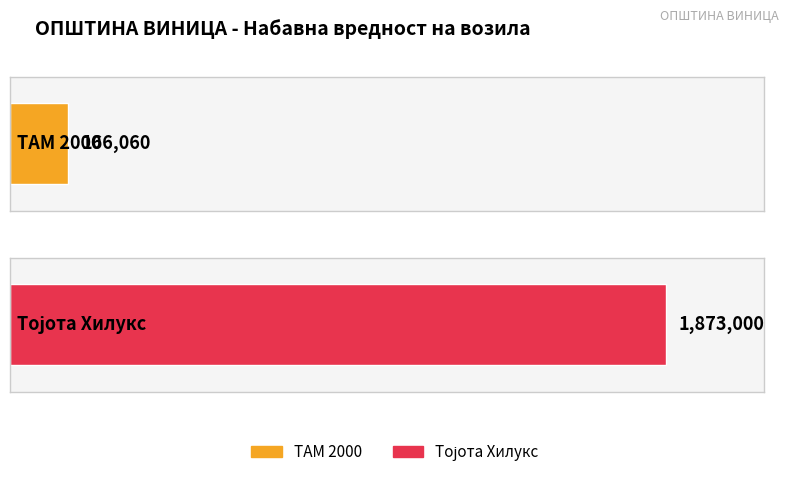

Which category has the highest value across all series?

Тојота Хилукс